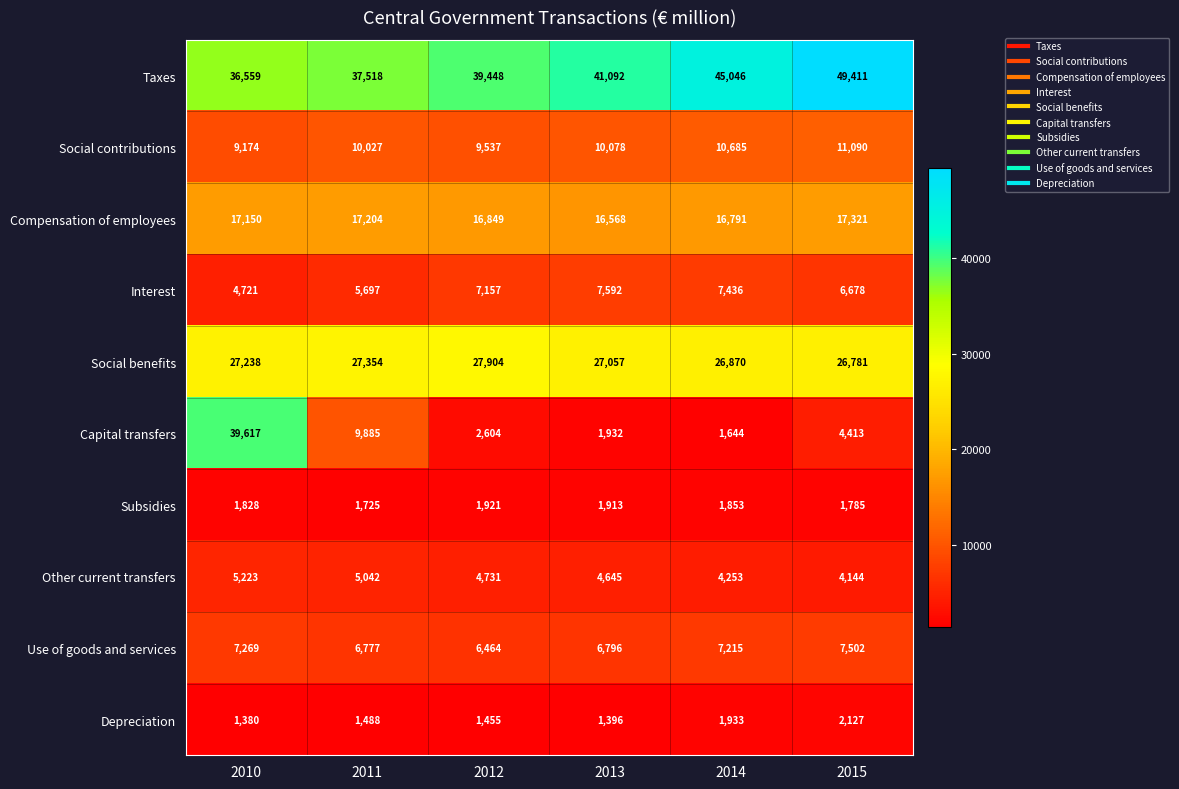

Rank the series by their maximum value, from lowest to highest.

Subsidies, Depreciation, Other current transfers, Use of goods and services, Interest, Social contributions, Compensation of employees, Social benefits, Capital transfers, Taxes